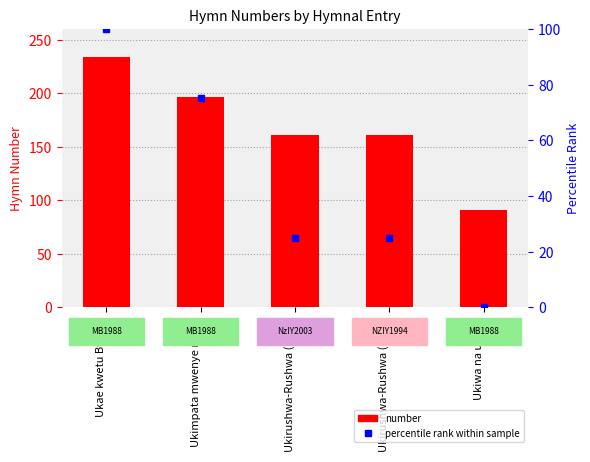

Rank the series by their average value, from highest to lowest.

number, percentile rank